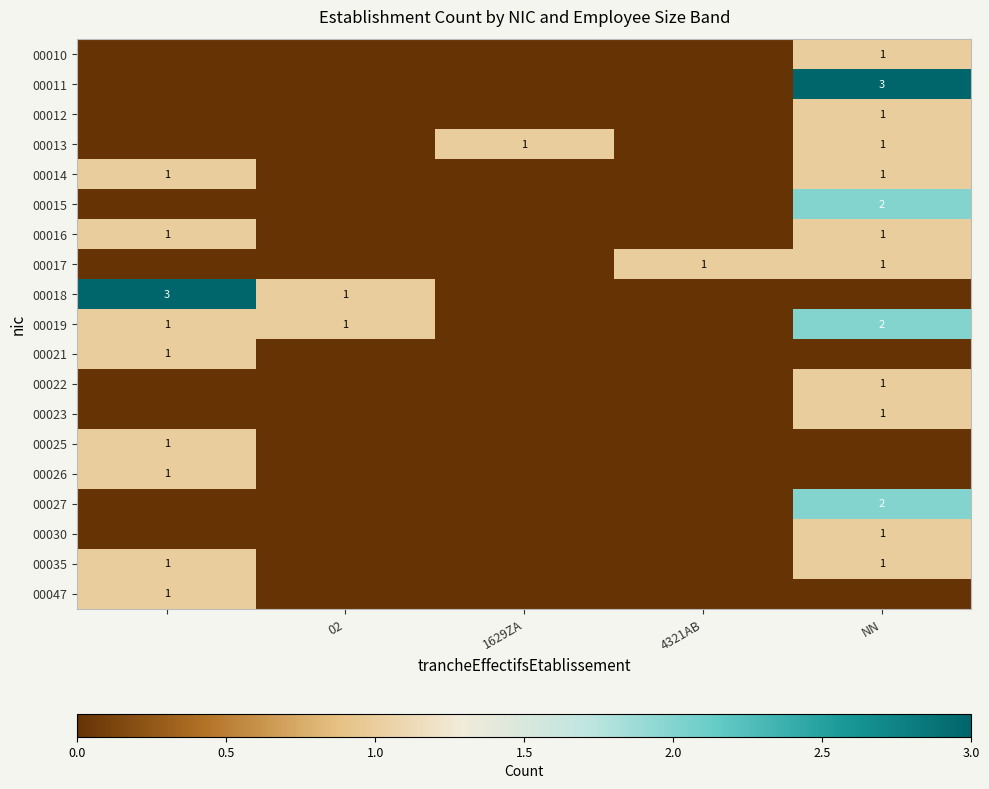

At how many categories does at least one series exceed 0?

5